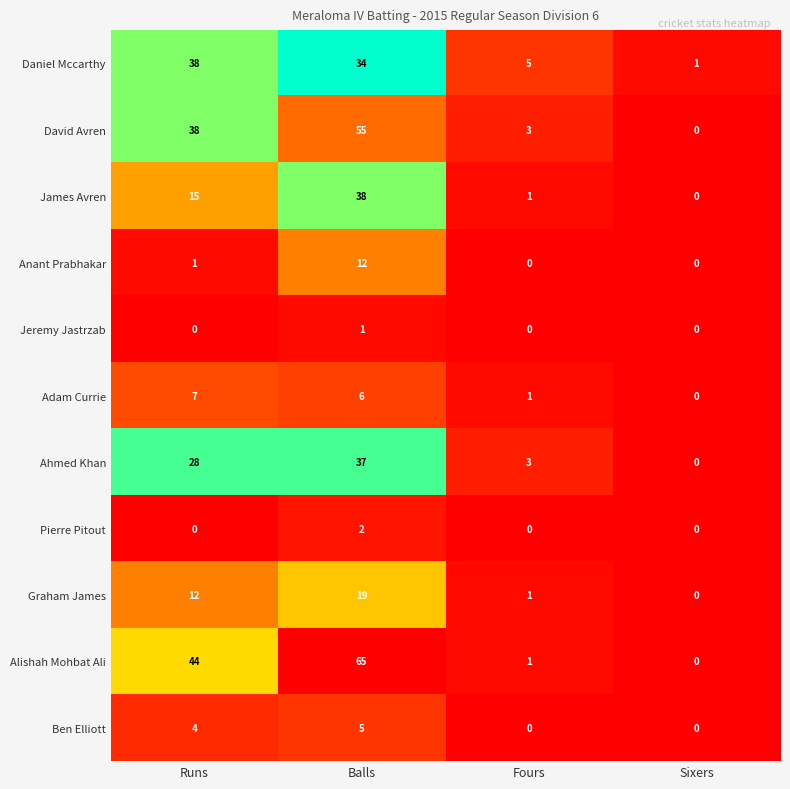

How many values in Alishah Mohbat Ali are above zero?

3